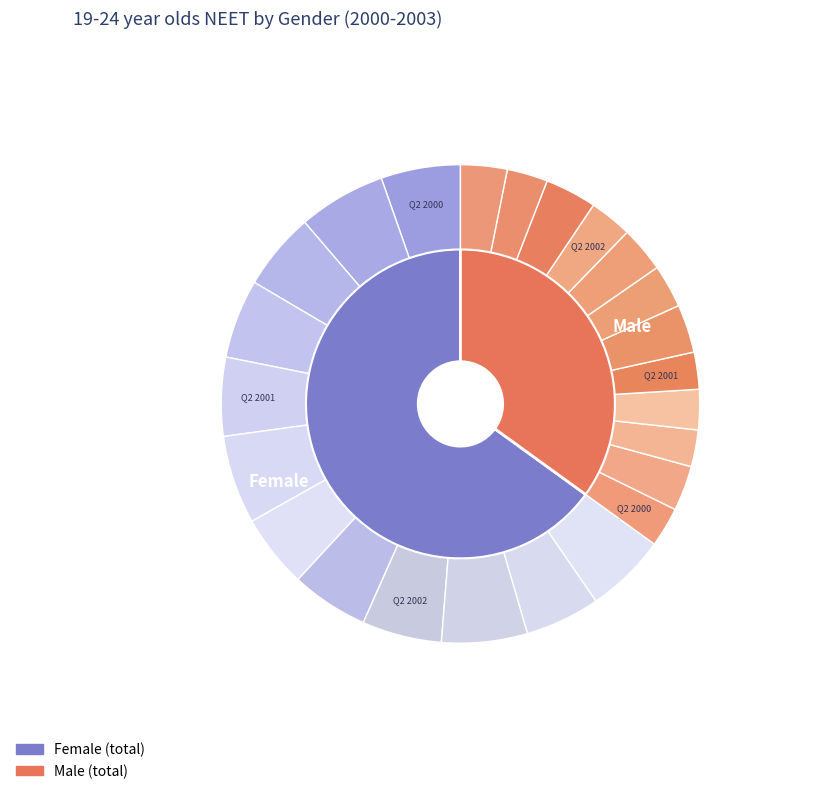

How much of the chart is everything except Q1 2002?

92.0%